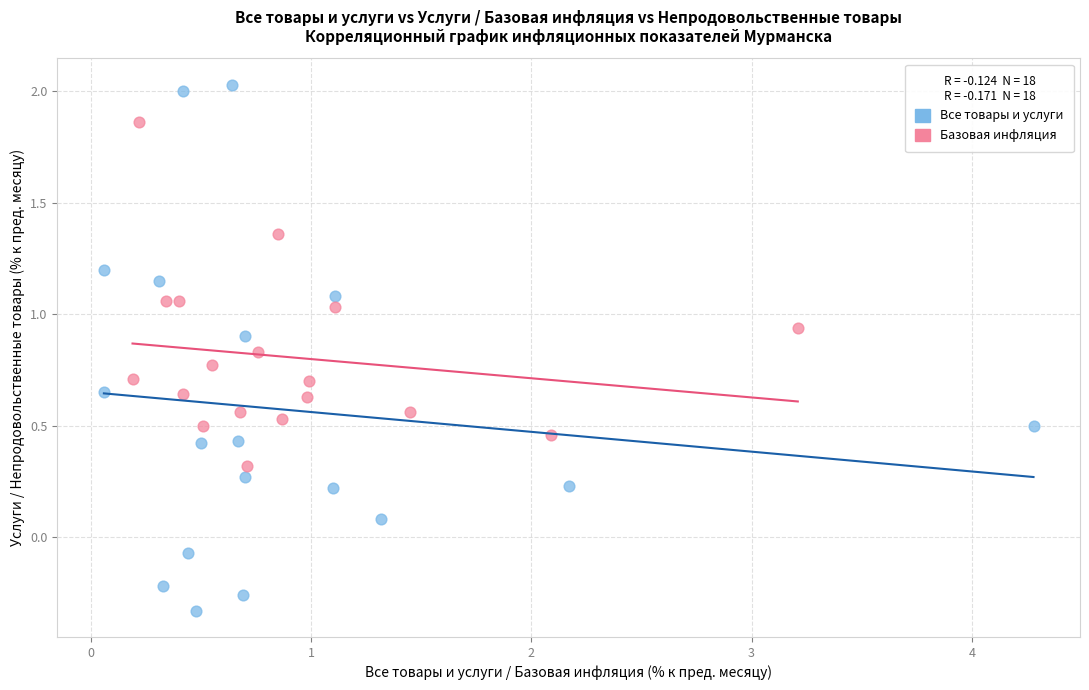

Which series reaches the maximum Y coordinate?

Все товары и услуги